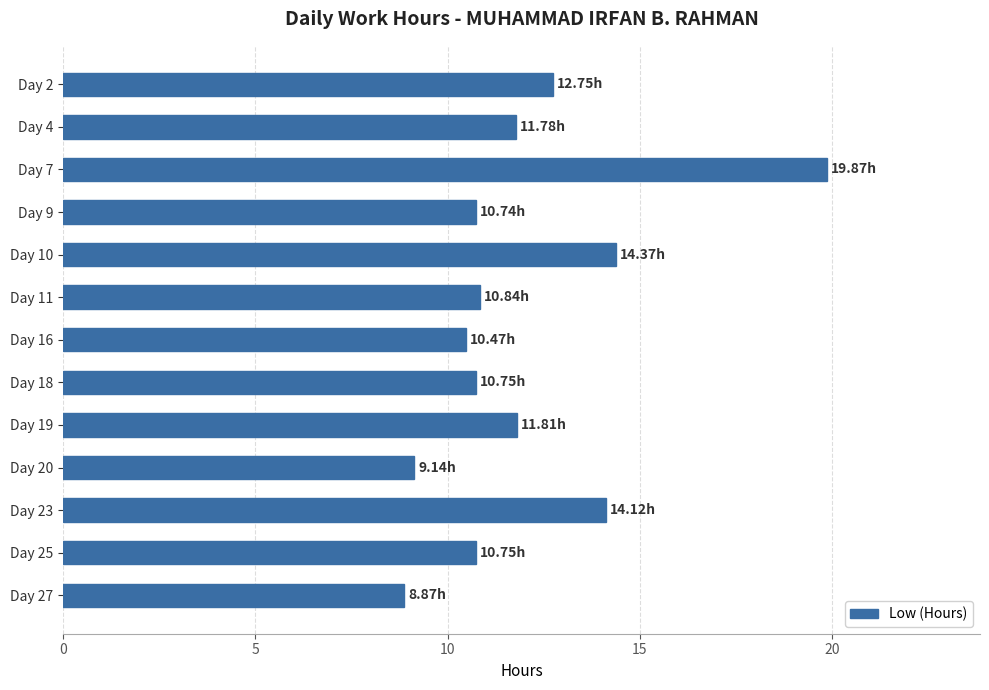

Count the number of categories in the chart.

13